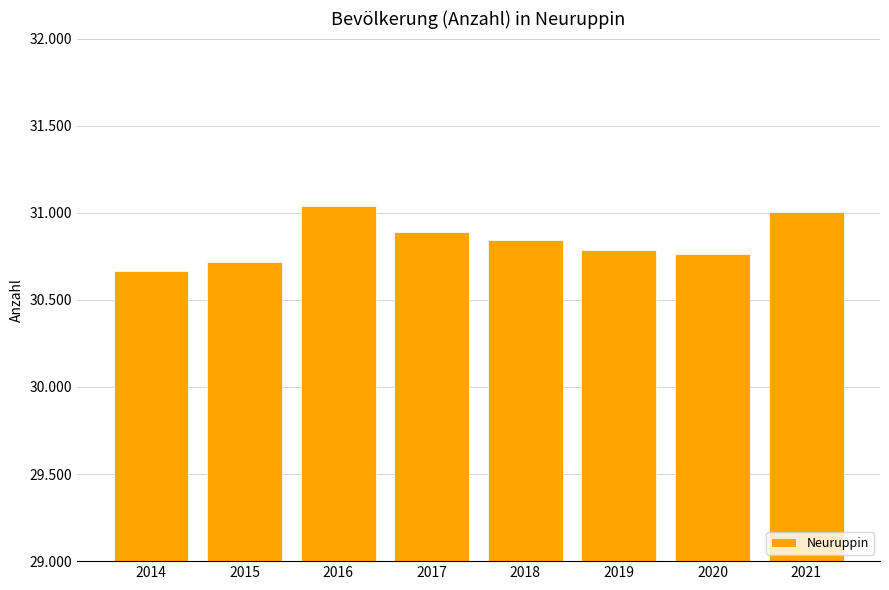

What is the difference between the maximum and second lowest values?

322